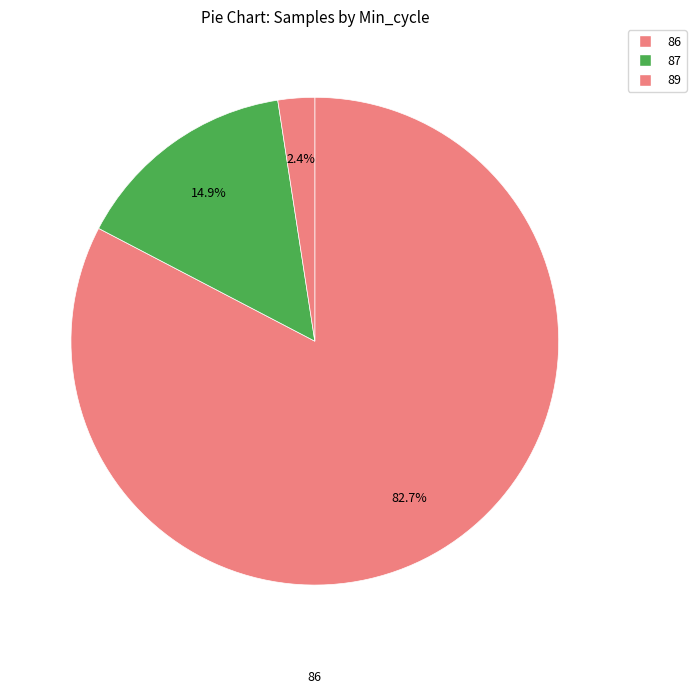

Is there a majority slice in this chart?

Yes